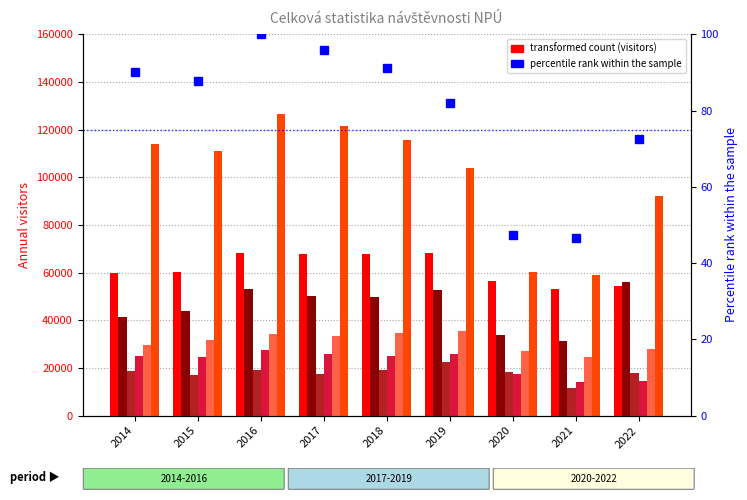

How many groups of bars are there?

9